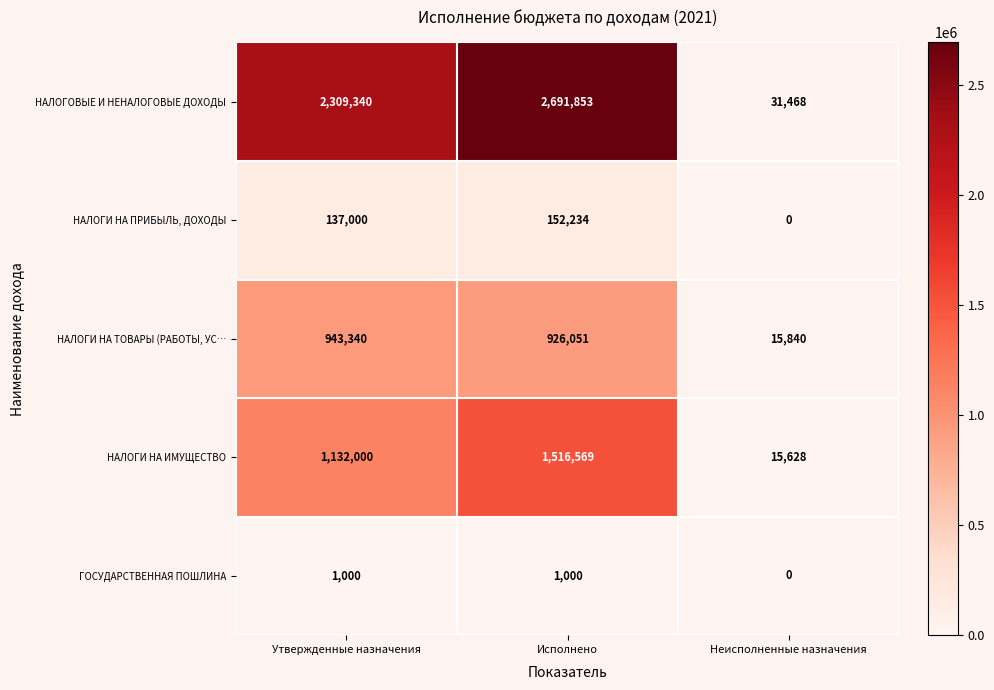

At which label does НАЛОГИ НА ТОВАРЫ (РАБОТЫ, УС… reach its peak?

Утвержденные назначения